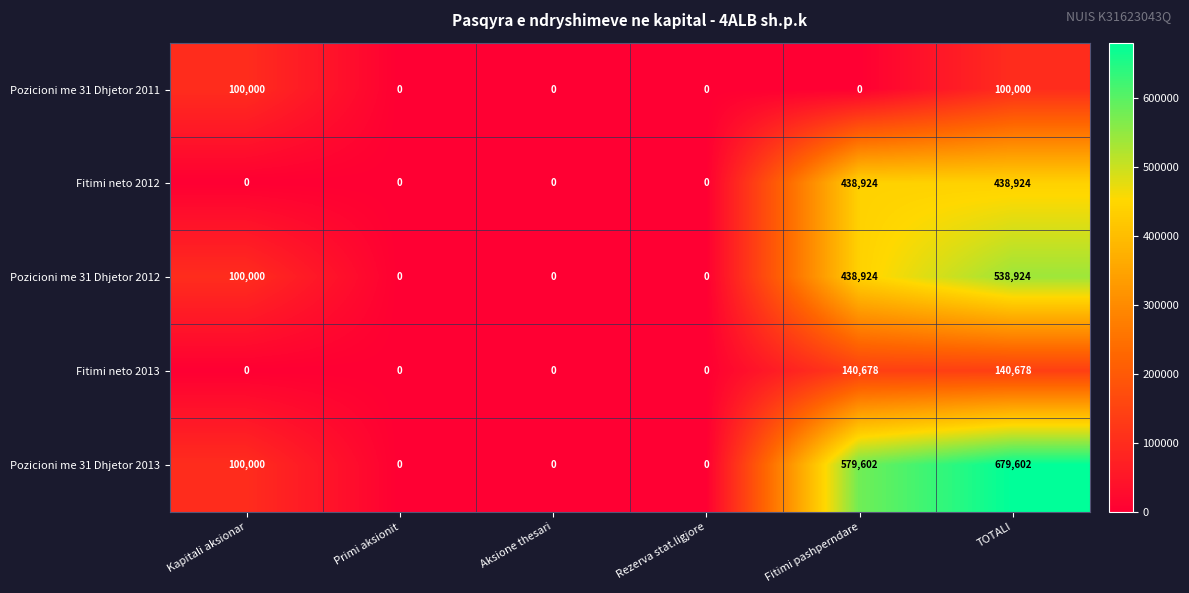

Reading left to right, transcribe all the data shown in this chart.

Pozicioni me 31 Dhjetor 2011: 100000	0	0	0	0	100000
Fitimi neto 2012: 0	0	0	0	438924	438924
Pozicioni me 31 Dhjetor 2012: 100000	0	0	0	438924	538924
Fitimi neto 2013: 0	0	0	0	140678	140678
Pozicioni me 31 Dhjetor 2013: 100000	0	0	0	579602	679602